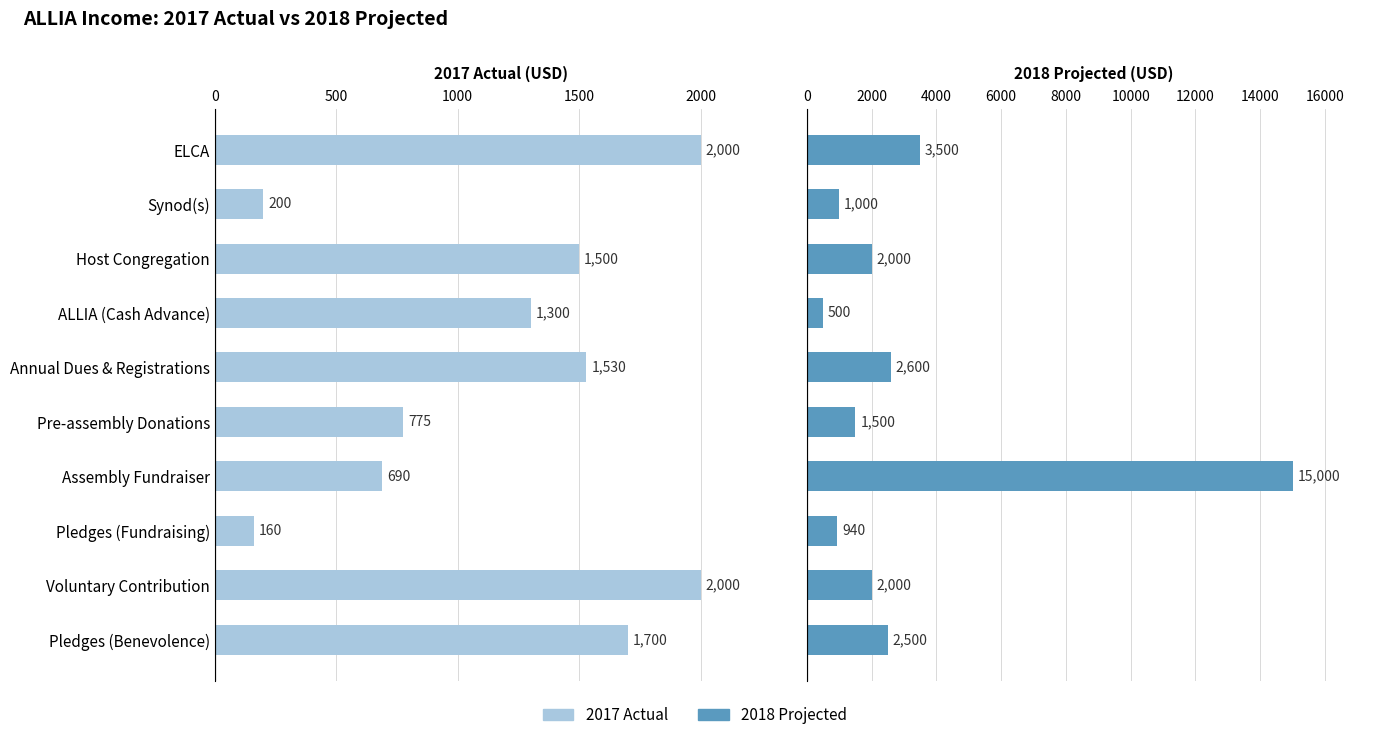

The 2017 Actual series shows 690 at Assembly Fundraiser. True or false?

True